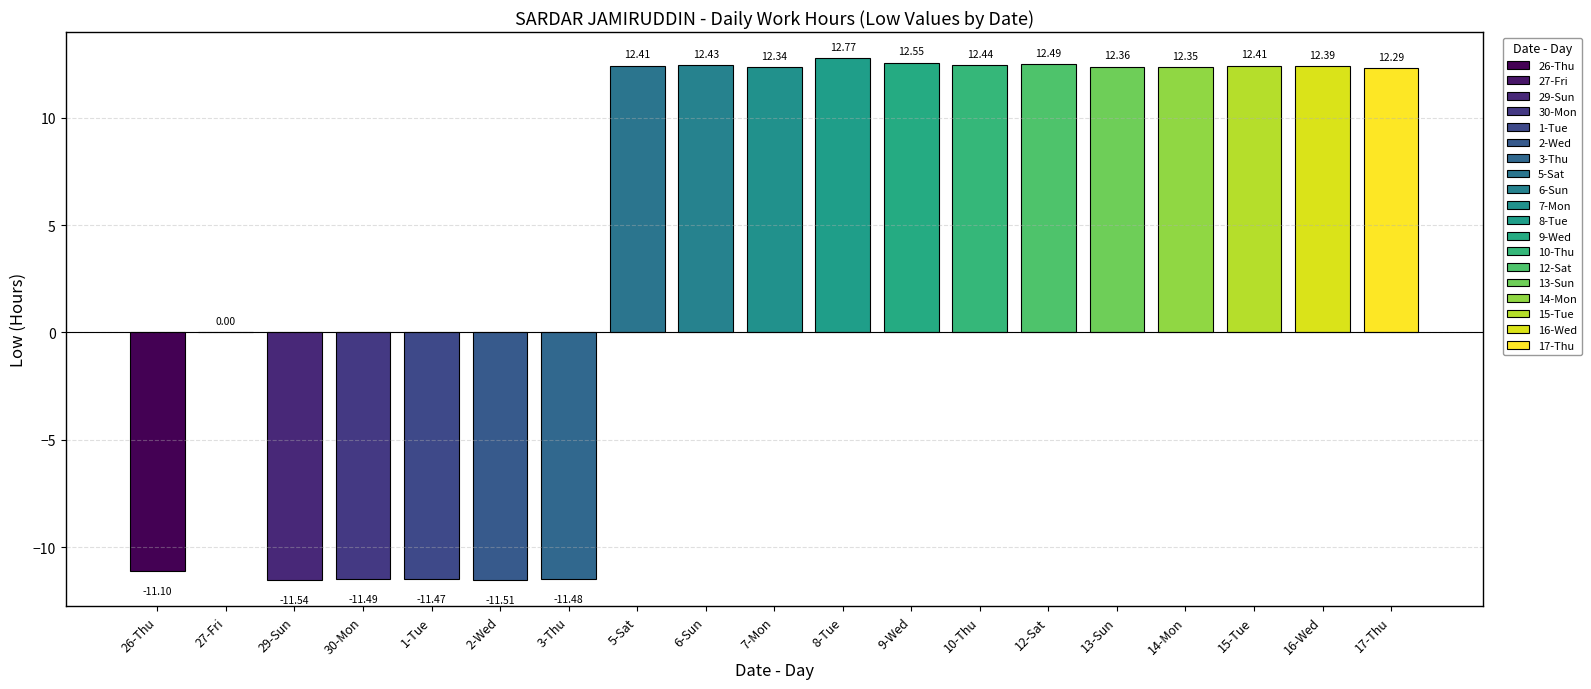

What is the label of the 11th bar from the right?

6-Sun